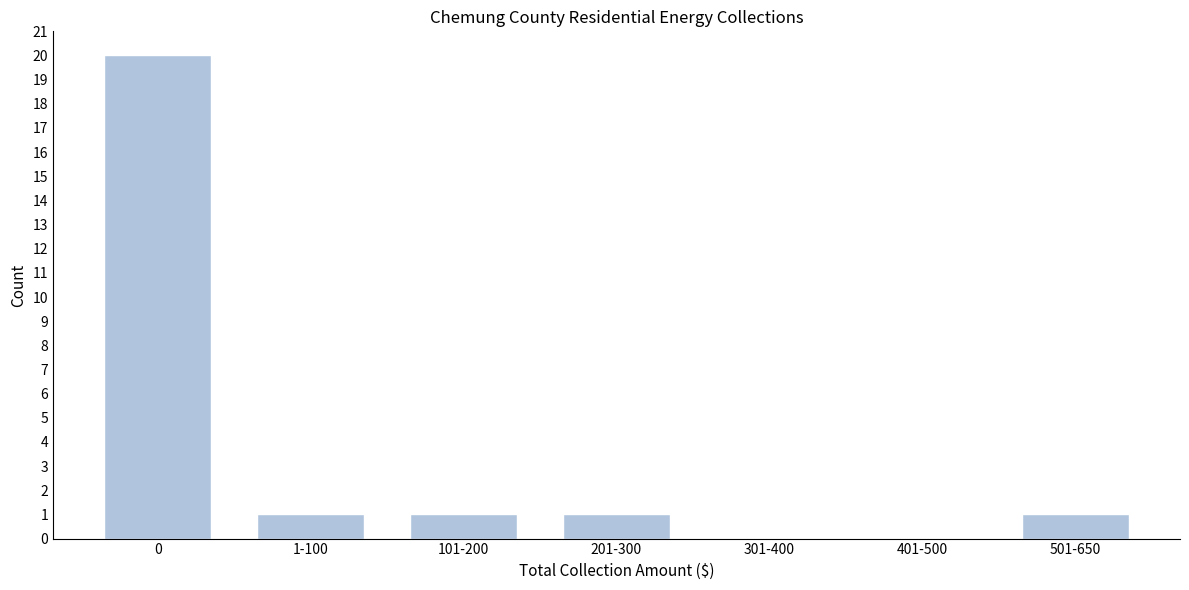

Reading left to right, transcribe all the data shown in this chart.

0=20	1-100=1	101-200=1	201-300=1	301-400=0	401-500=0	501-650=1